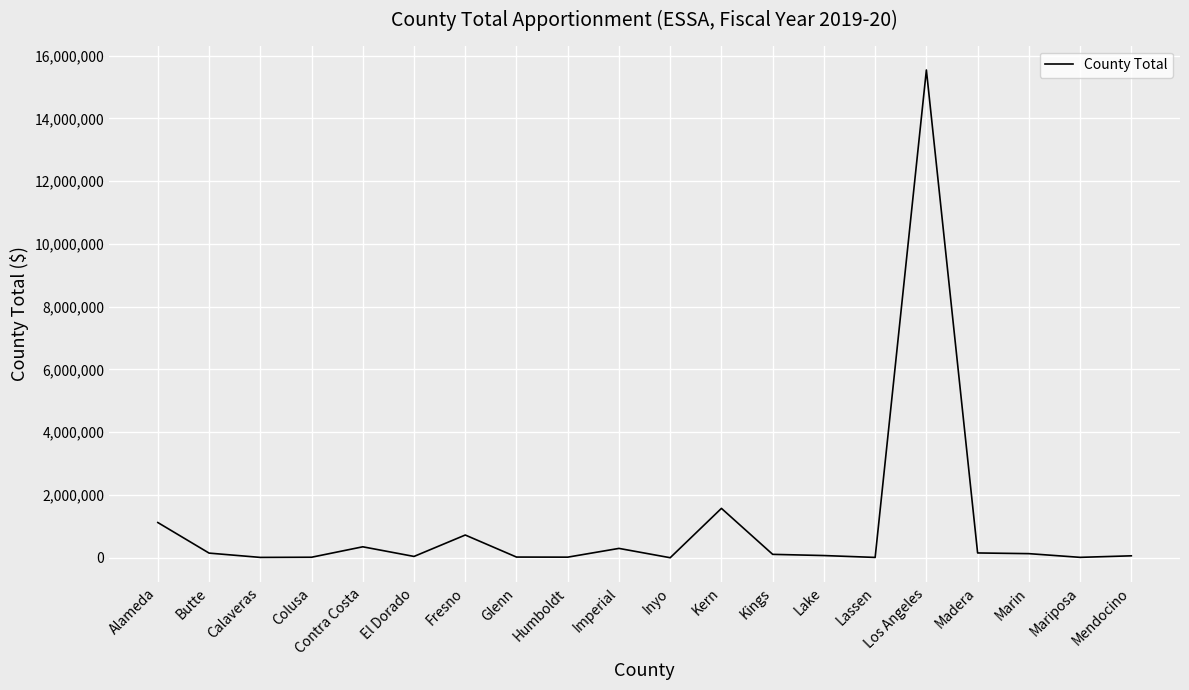

What is the change in value from El Dorado to Marin?

+88852